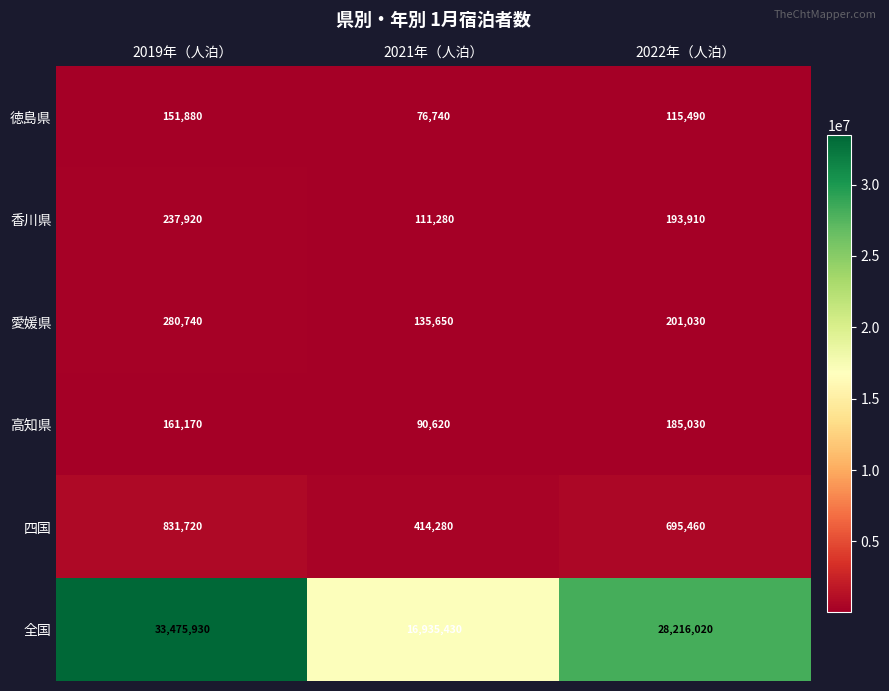

Which series has the largest range (max minus min)?

全国